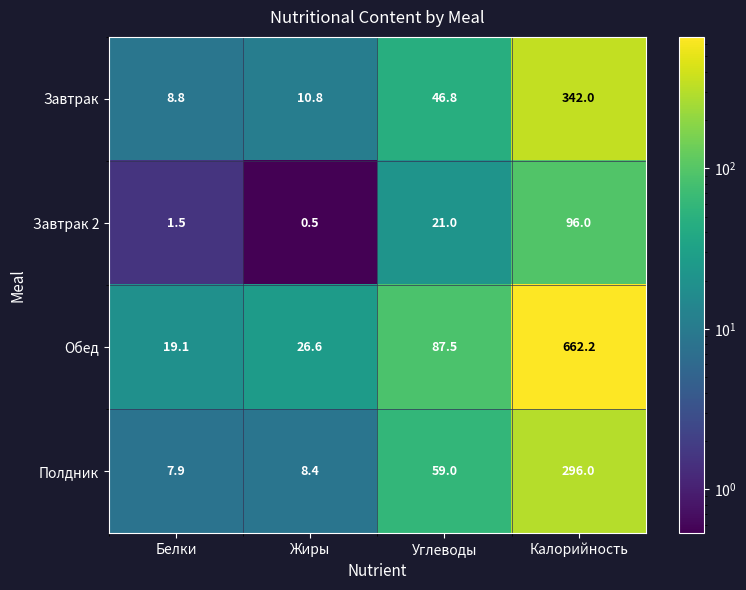

Which series has the largest total across all categories?

Обед